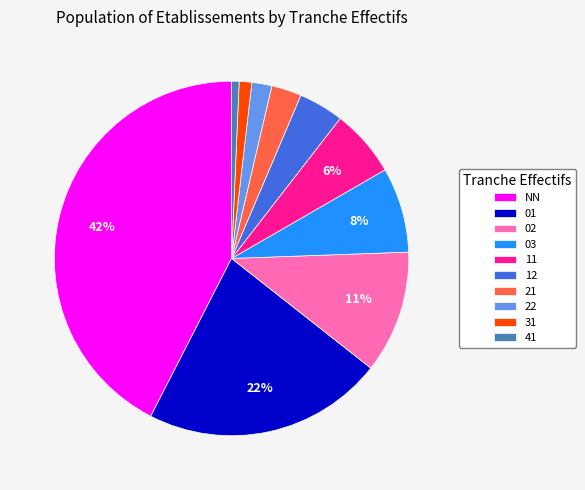

Is it true that 21 is 13% of the pie?

False